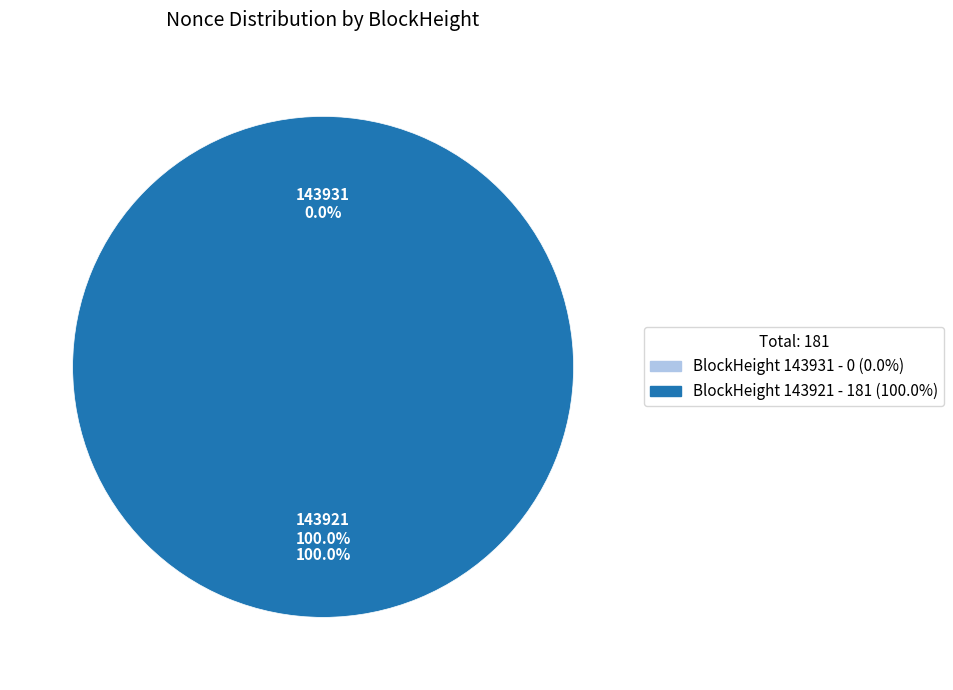

To the nearest percent, what is the difference between the largest and smallest slice percentages?

100%